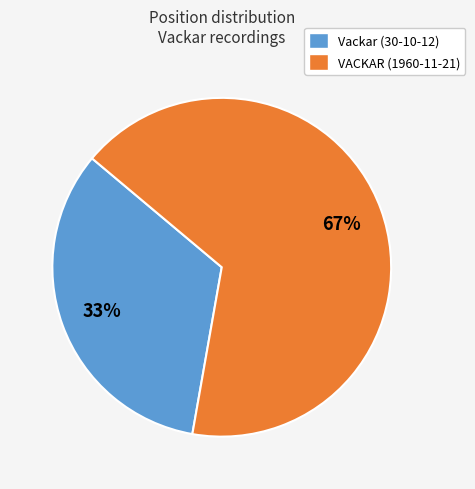

The Vackar (30-10-12) slice represents 33% of the pie. True or false?

True